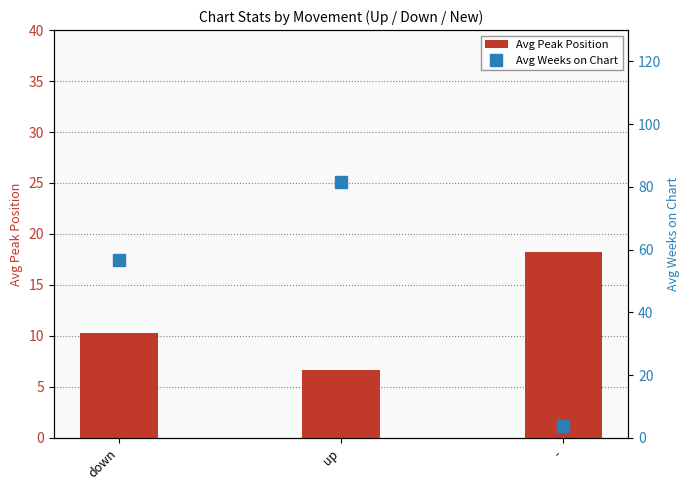

Rank the series at - from lowest to highest value.

Avg Weeks on Chart, Avg Peak Position